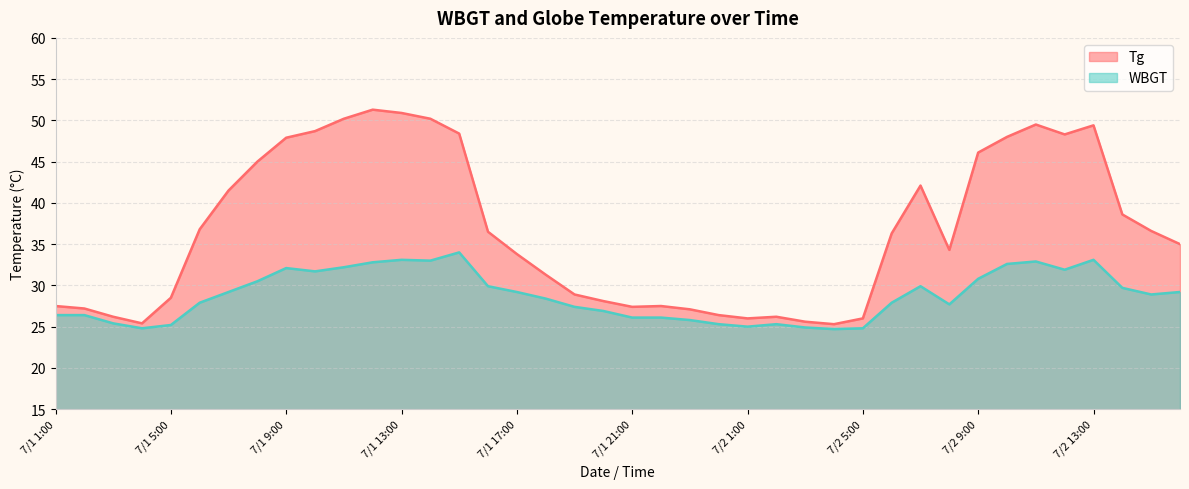

At which category does the chart reach its minimum across all series?

7/2 4:00